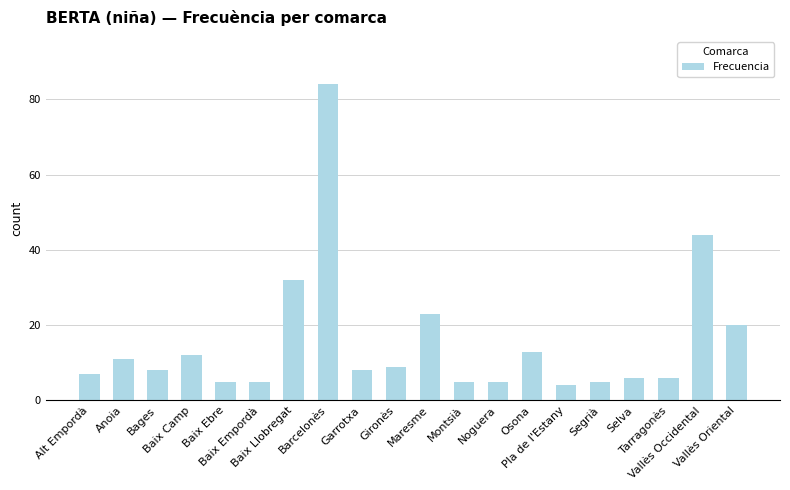

What is the average value?

16